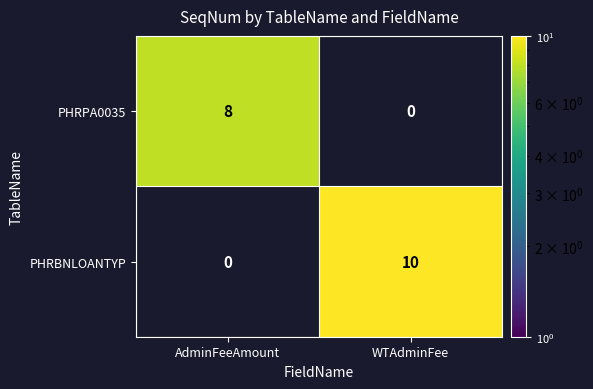

The PHRBNLOANTYP series shows 10 at WTAdminFee. True or false?

True